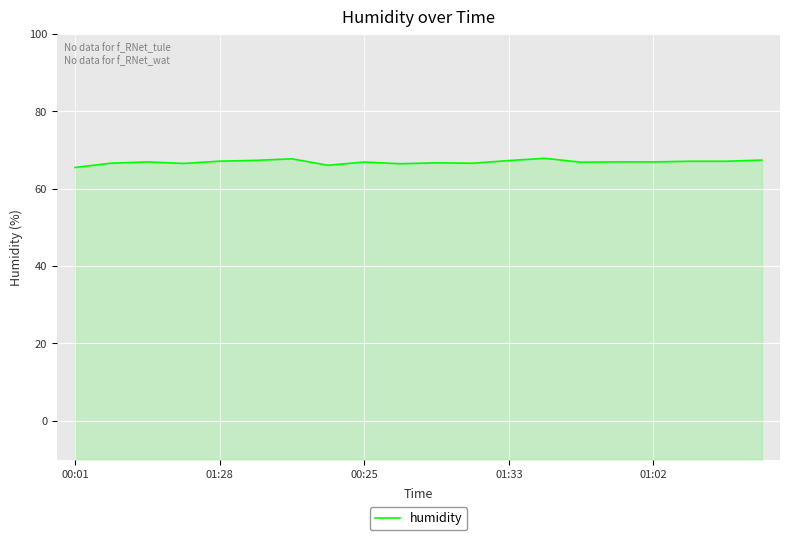

What is the approximate value at 00:25?

66.9